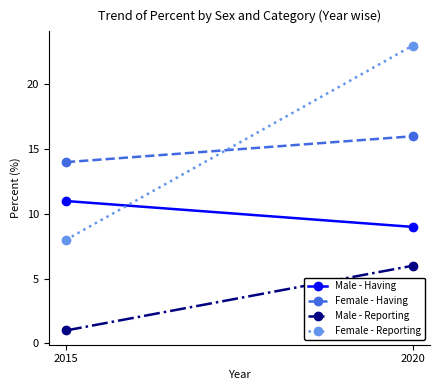

What is the lowest value of the Male - Reporting series?

1